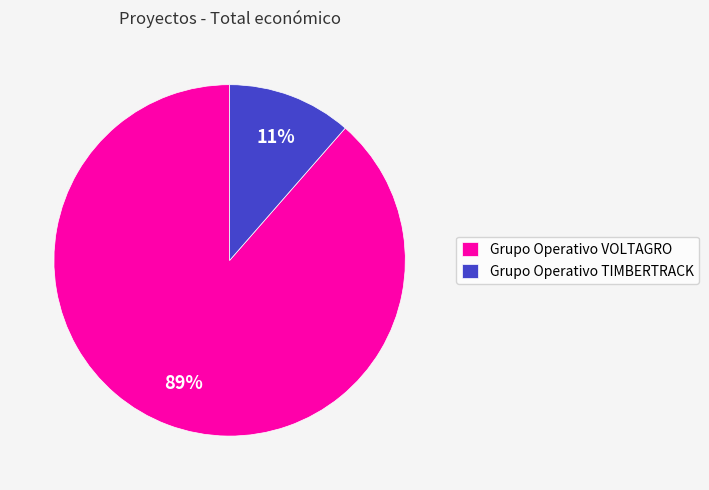

True or false: Grupo Operativo VOLTAGRO accounts for 89% of the total.

True